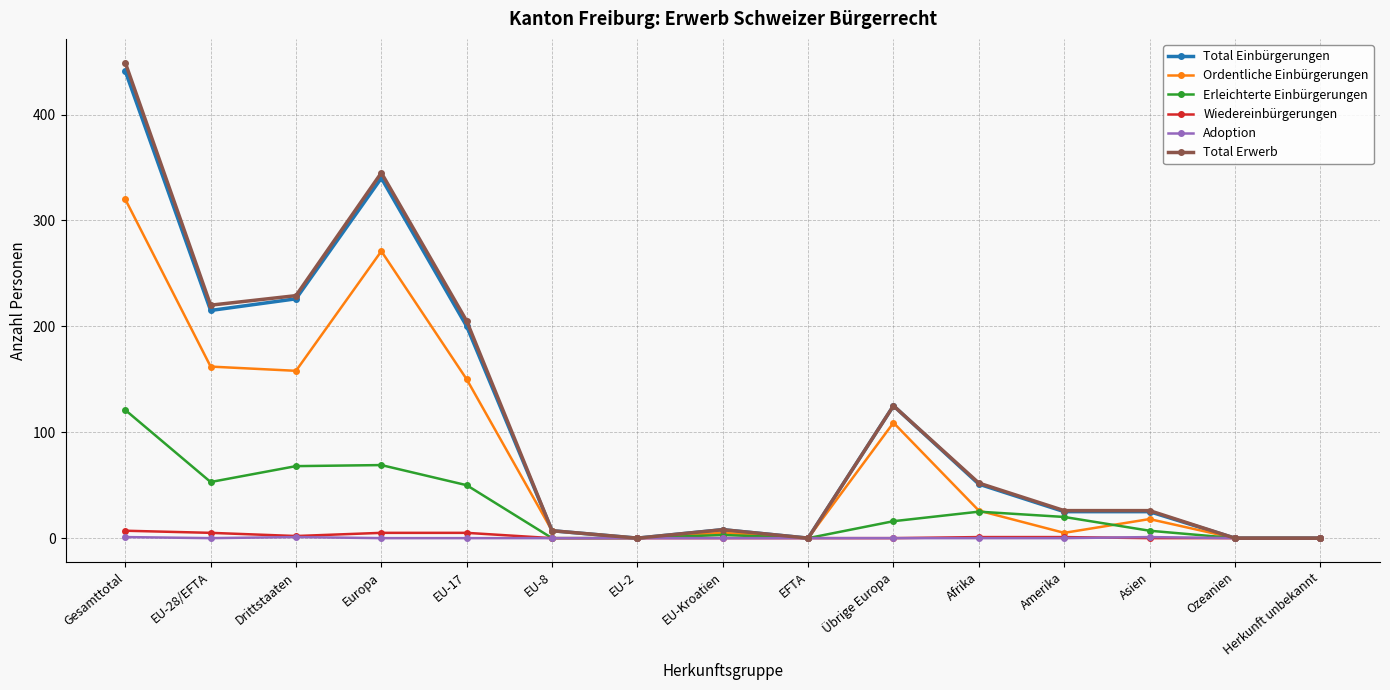

How many distinct data groups are displayed?

6